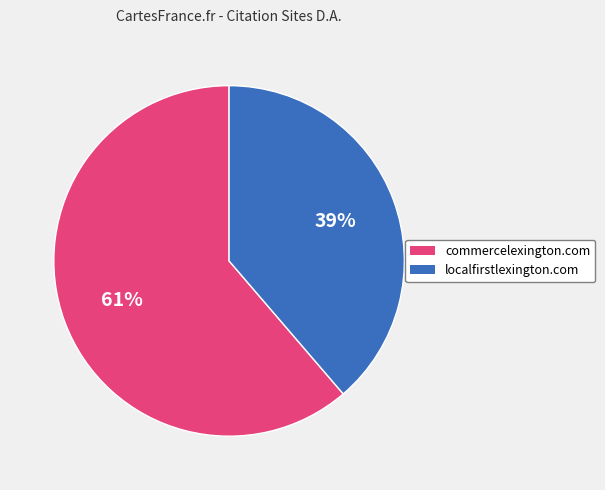

Count the number of slices in the pie.

2